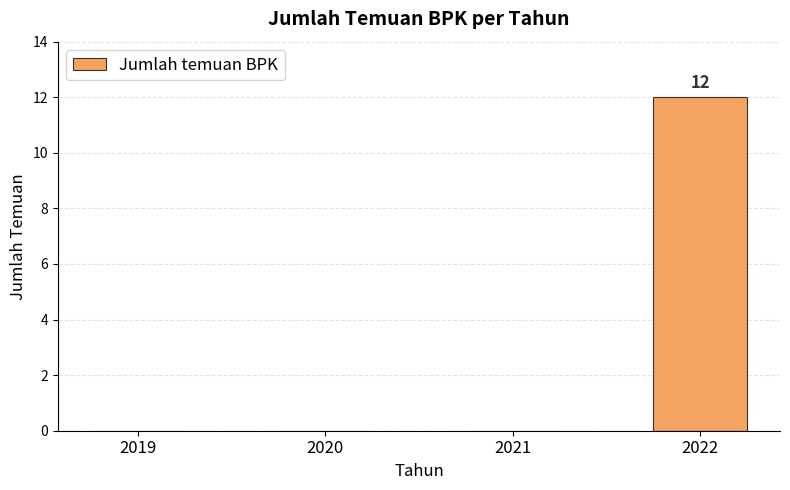

What is the change in value from 2021 to 2022?

+12